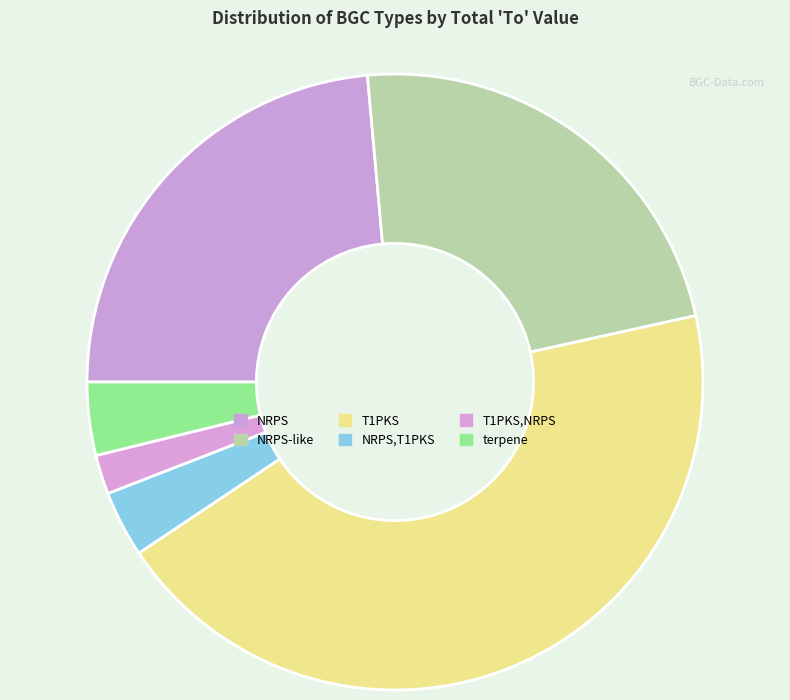

The terpene slice represents 1% of the pie. True or false?

False